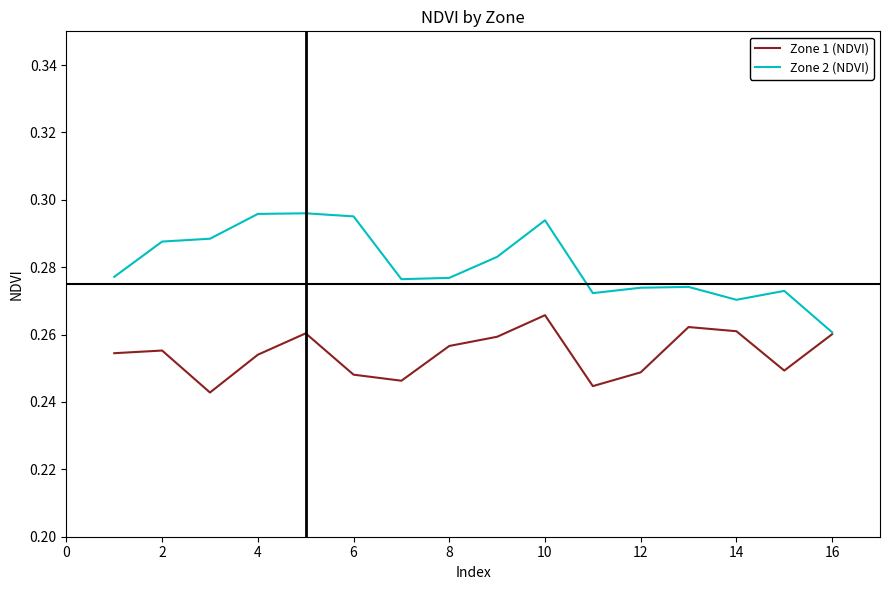

What is the sum of all Zone 1 (NDVI) values?

4.1